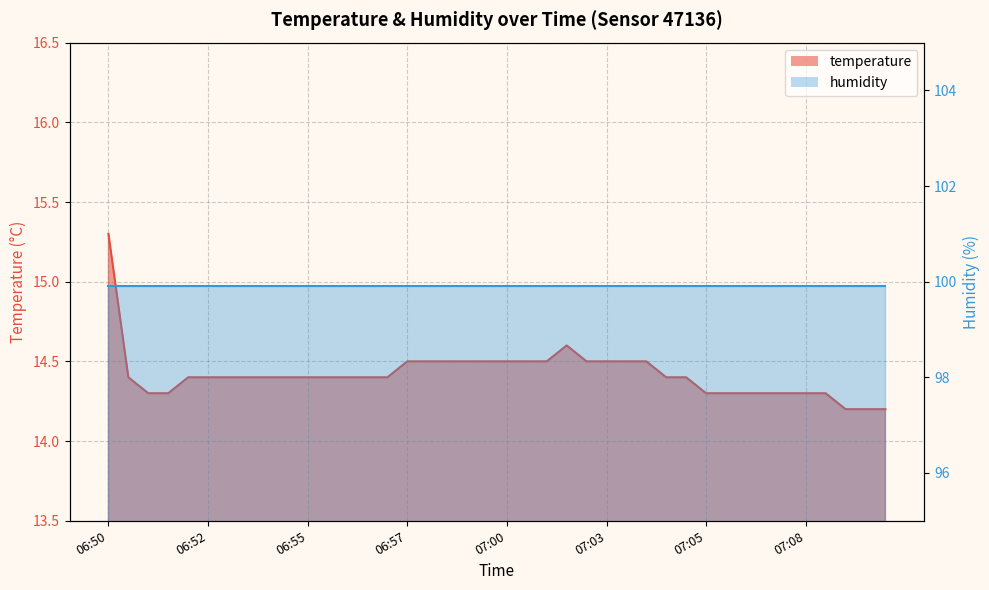

What is the sum of all values?

576.8